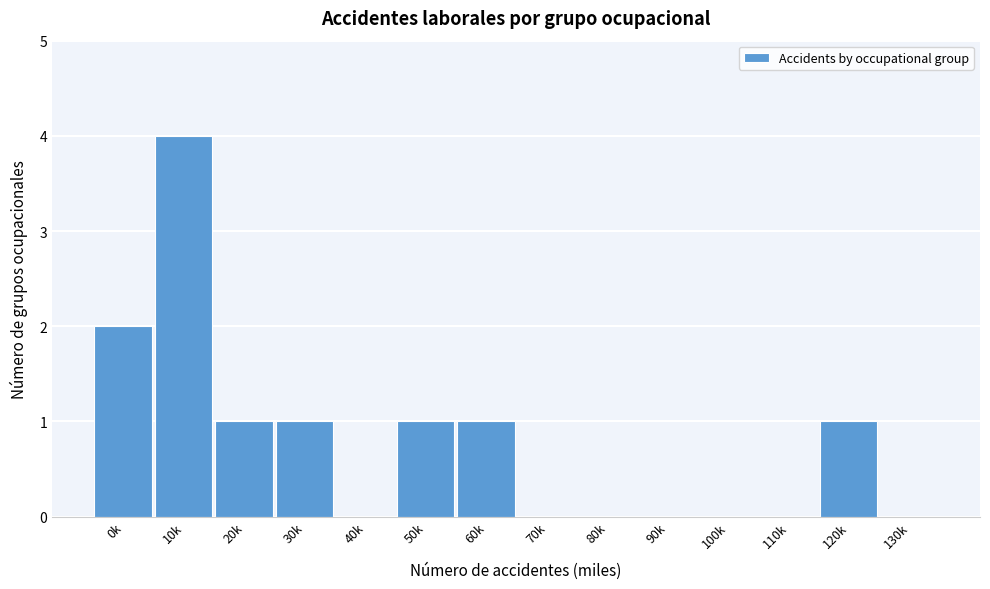

Reading right to left, transcribe all the data shown in this chart.

130k=0	120k=1	110k=0	100k=0	90k=0	80k=0	70k=0	60k=1	50k=1	40k=0	30k=1	20k=1	10k=4	0k=2